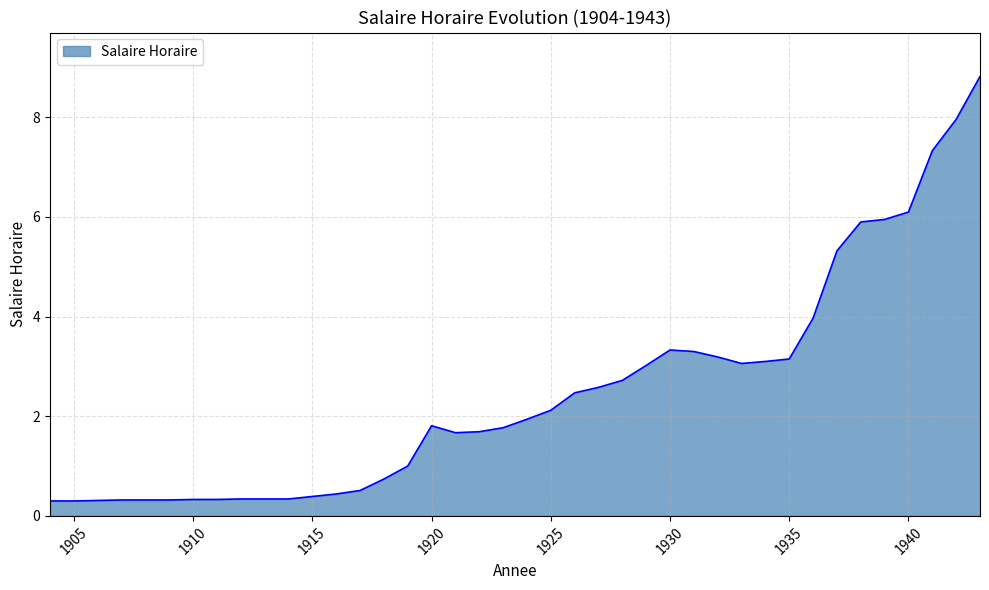

What is the maximum value shown in the chart?

8.8